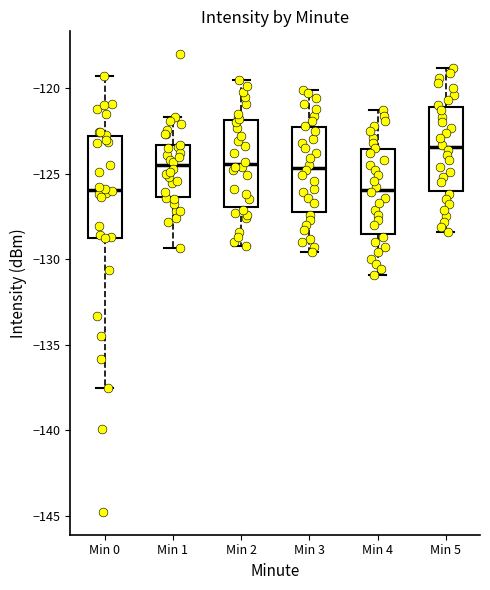

Where does the upper whisker of the box for Min 4 end on the y-axis? The values are not printed on the chart, so give them approximately, as read against the axis.

-121.5